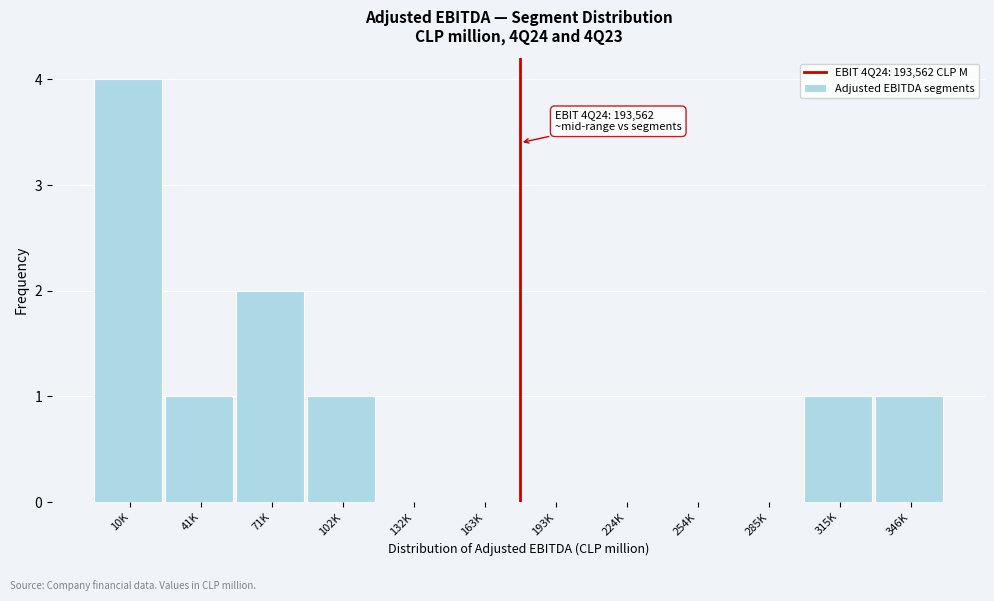

Reading left to right, extract all data points from this chart.

10K=4	41K=1	71K=2	102K=1	132K=0	163K=0	193K=0	224K=0	254K=0	285K=0	315K=1	346K=1